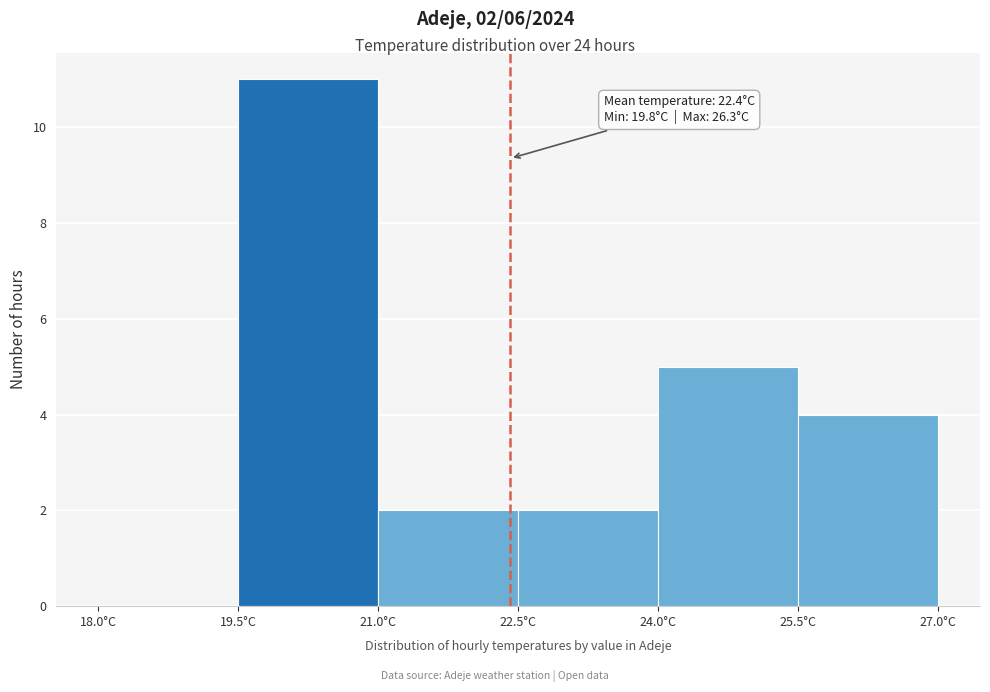

Which range on the x-axis has the tallest bar?

19.5 to 21.0